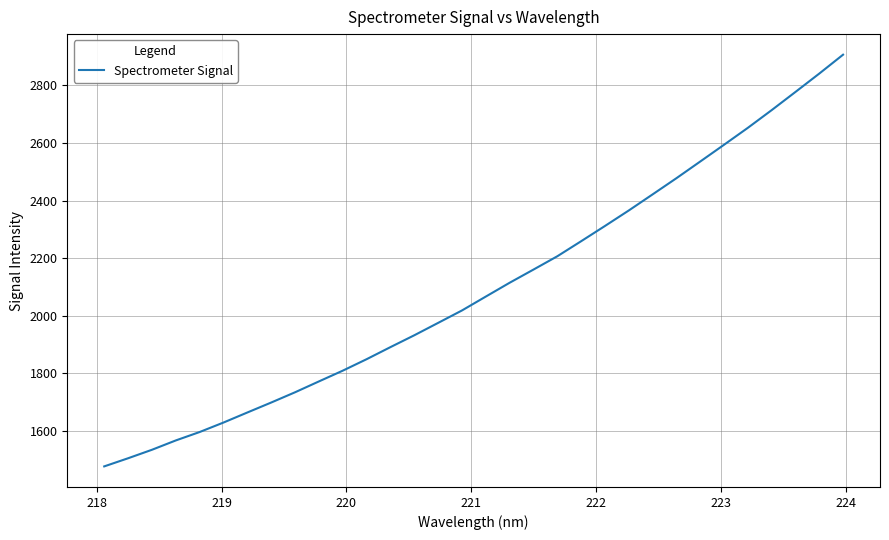

What is the average value?

2095.5